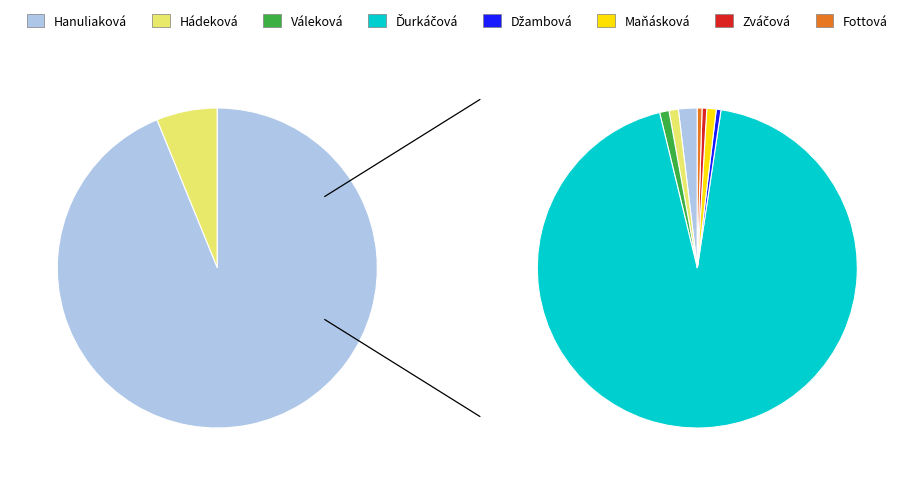

To the nearest percent, what is the combined percentage of Maňásková Martina and Váleková Natália?

2%